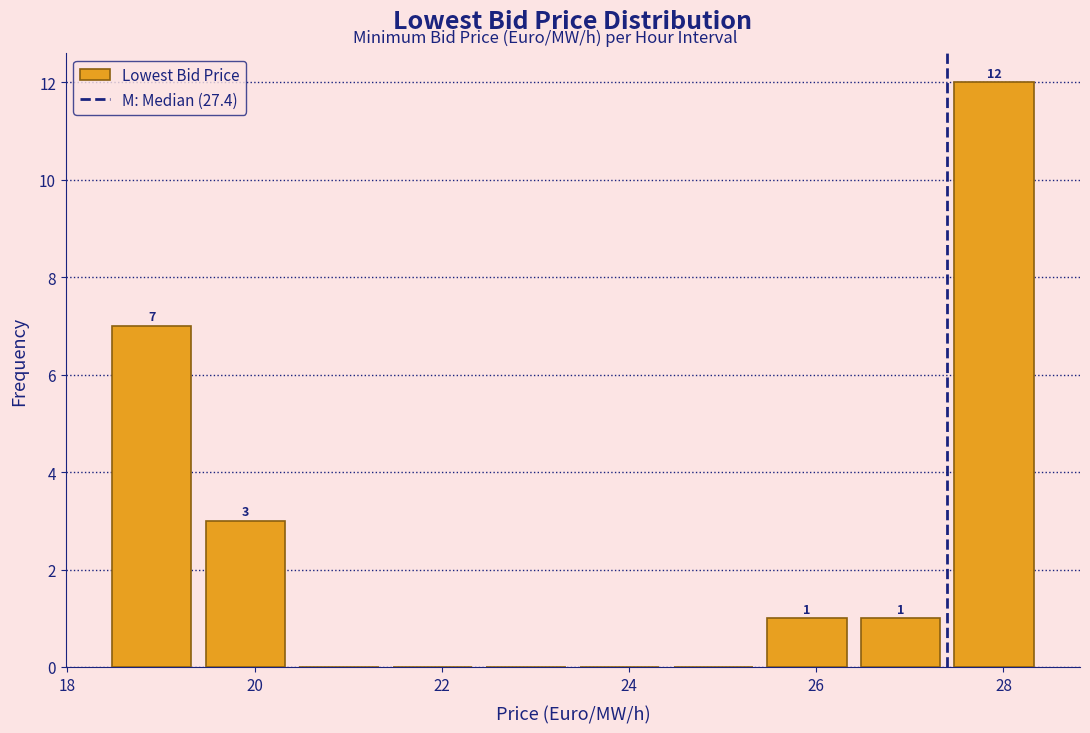

Which range on the x-axis has the tallest bar?

27.4 to 28.4